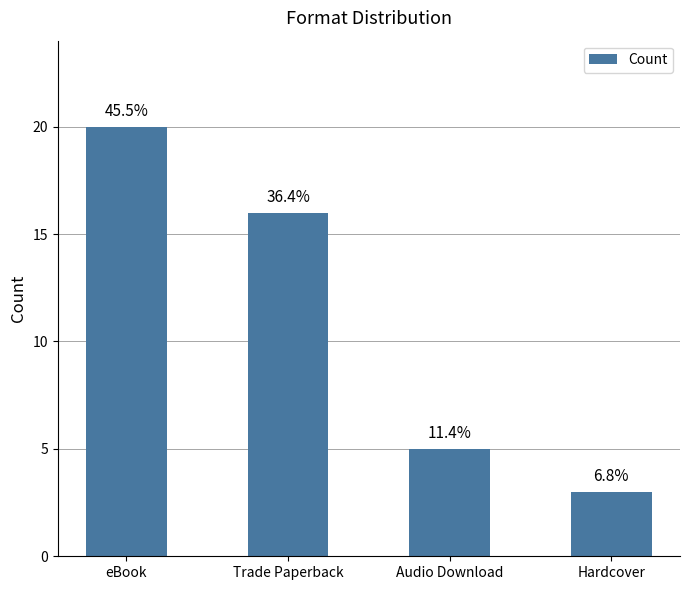

What position from the right is Audio Download?

2